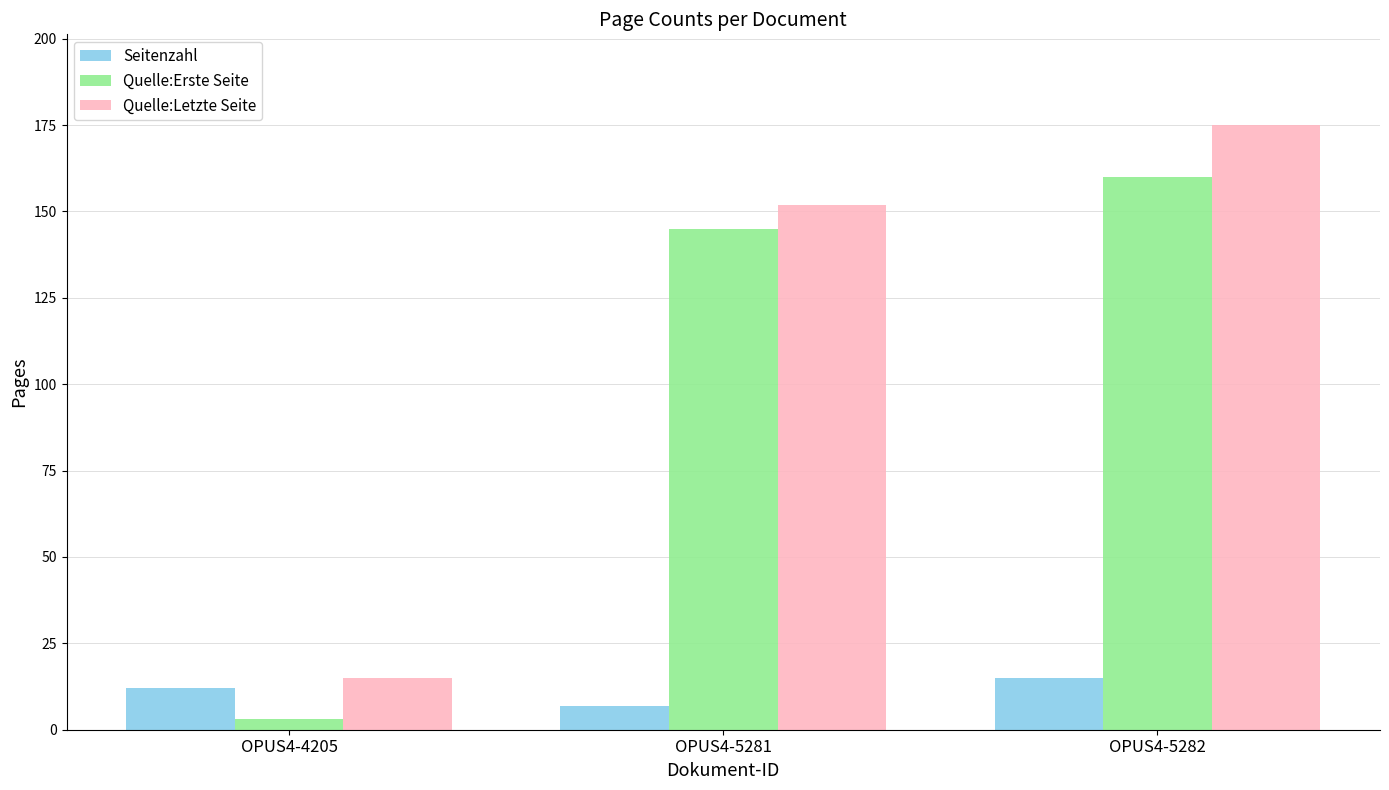

Reading right to left, extract all data points from this chart.

Seitenzahl: OPUS4-5282=15	OPUS4-5281=7	OPUS4-4205=12
Quelle:Erste Seite: OPUS4-5282=160	OPUS4-5281=145	OPUS4-4205=3
Quelle:Letzte Seite: OPUS4-5282=175	OPUS4-5281=152	OPUS4-4205=15